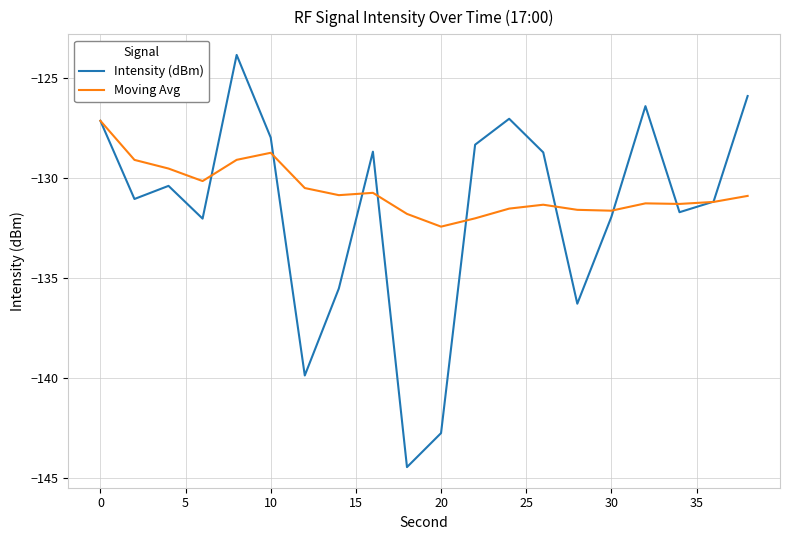

What are all the series names shown in the legend?

Intensity (dBm), Moving Avg